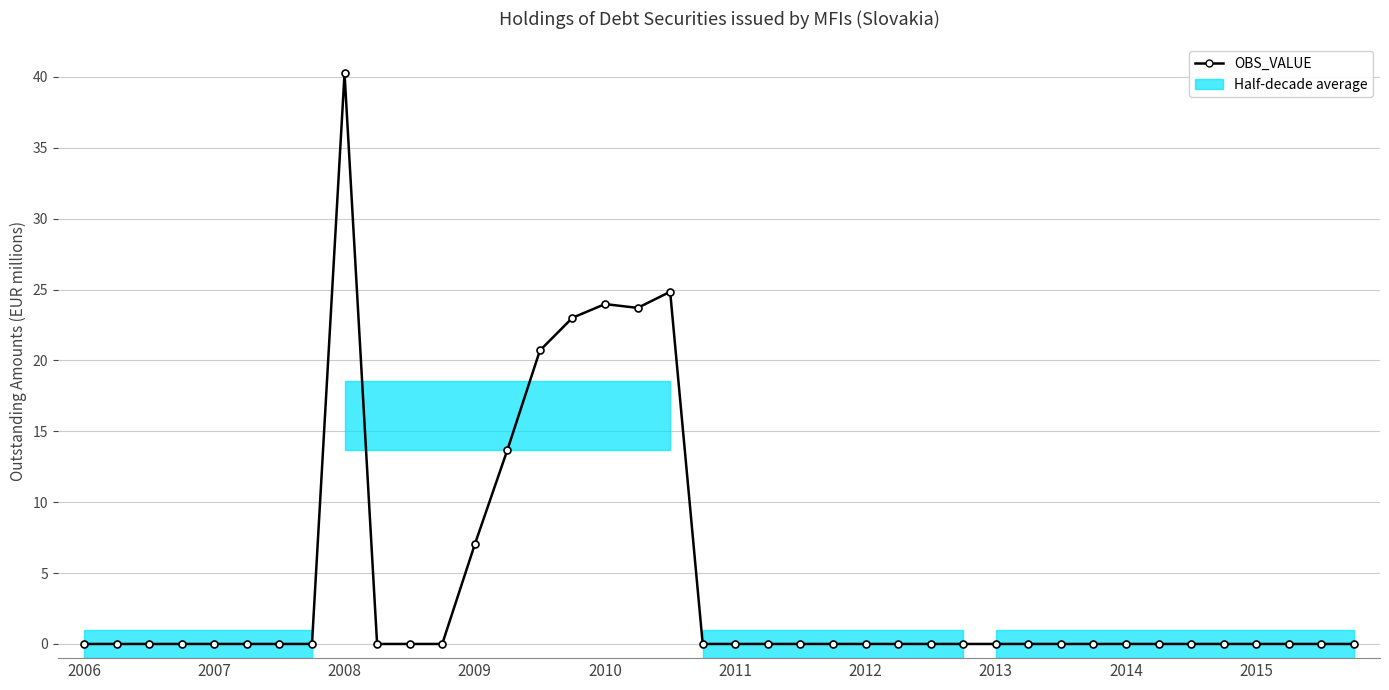

Reading right to left, list all the values displayed in this chart.

0.0	0.0	0.0	0.0	0.0	0.0	0.0	0.0	0.0	0.0	0.0	0.0	0.0	0.0	0.0	0.0	0.0	0.0	0.0	0.0	0.0	24.8	23.7	24.0	23.0	20.7	13.7	7.0	0.0	0.0	0.0	40.2	0.0	0.0	0.0	0.0	0.0	0.0	0.0	0.0